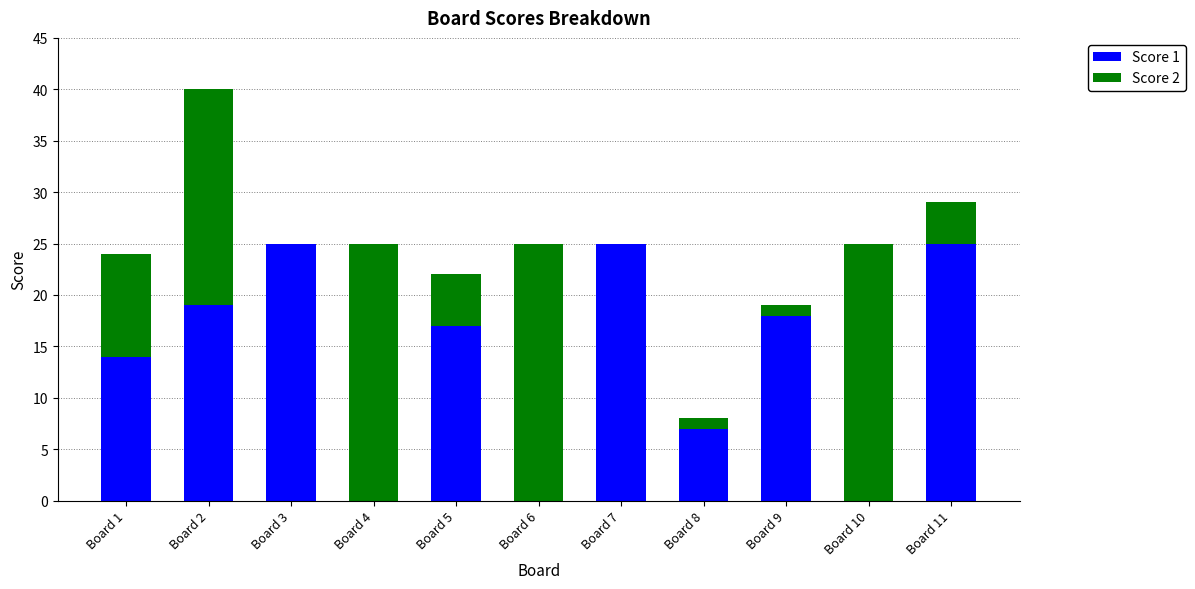

What is the total value across all series at Board 3?

25